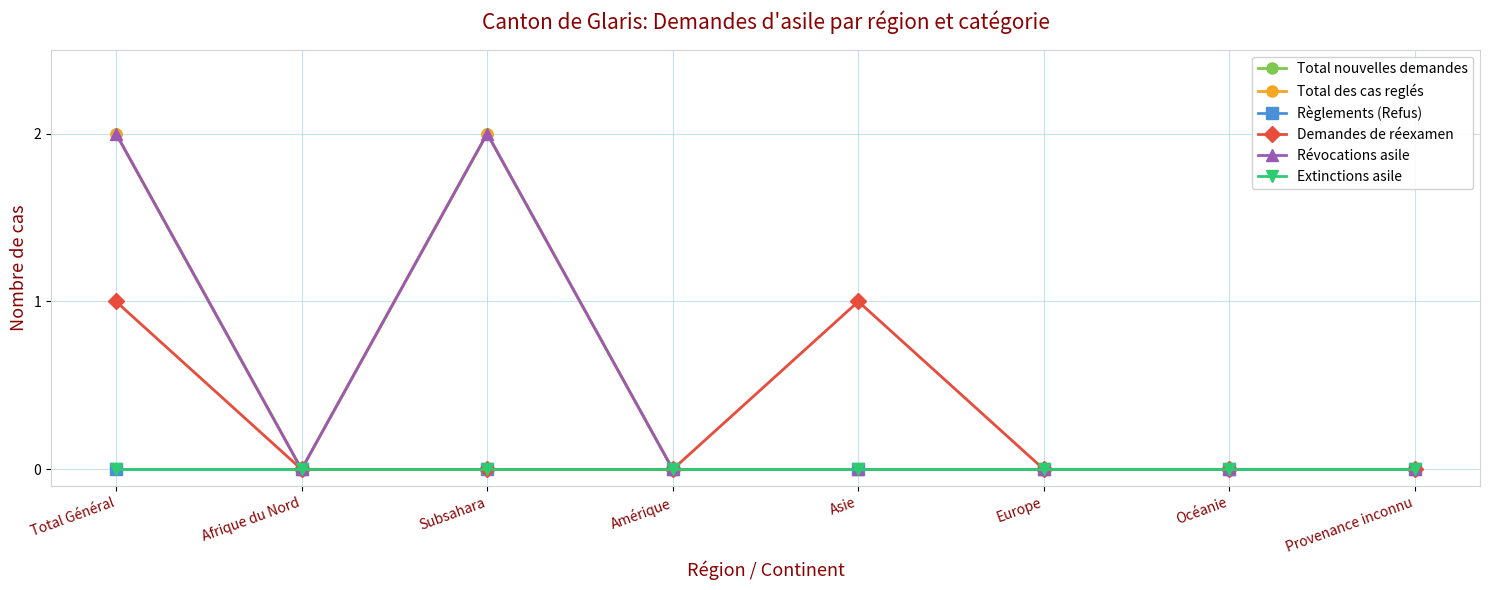

Reading right to left, extract all data points from this chart.

Total nouvelles demandes: 0	0	0	0	0	2	0	2
Total des cas reglés: 0	0	0	0	0	2	0	2
Règlements (Refus): 0	0	0	0	0	0	0	0
Demandes de réexamen: 0	0	0	1	0	0	0	1
Révocations asile: 0	0	0	0	0	2	0	2
Extinctions asile: 0	0	0	0	0	0	0	0